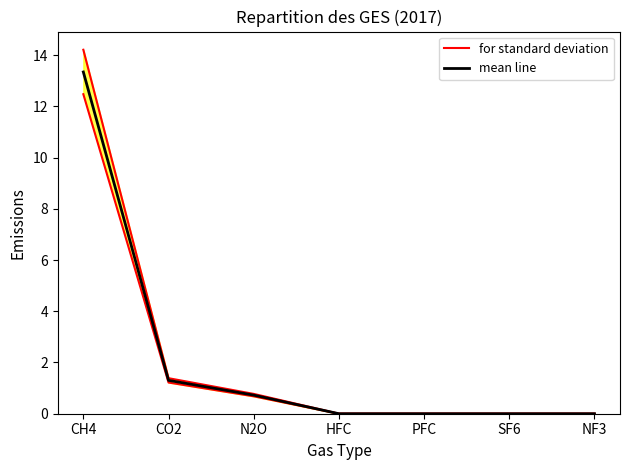

At which category is the sum across all series the highest?

CH4